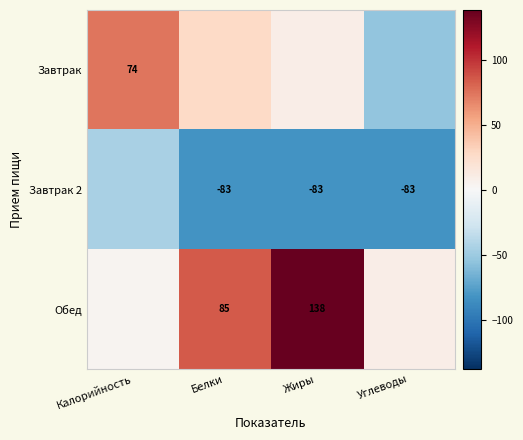

What is the average value of the Обед series?

59.2